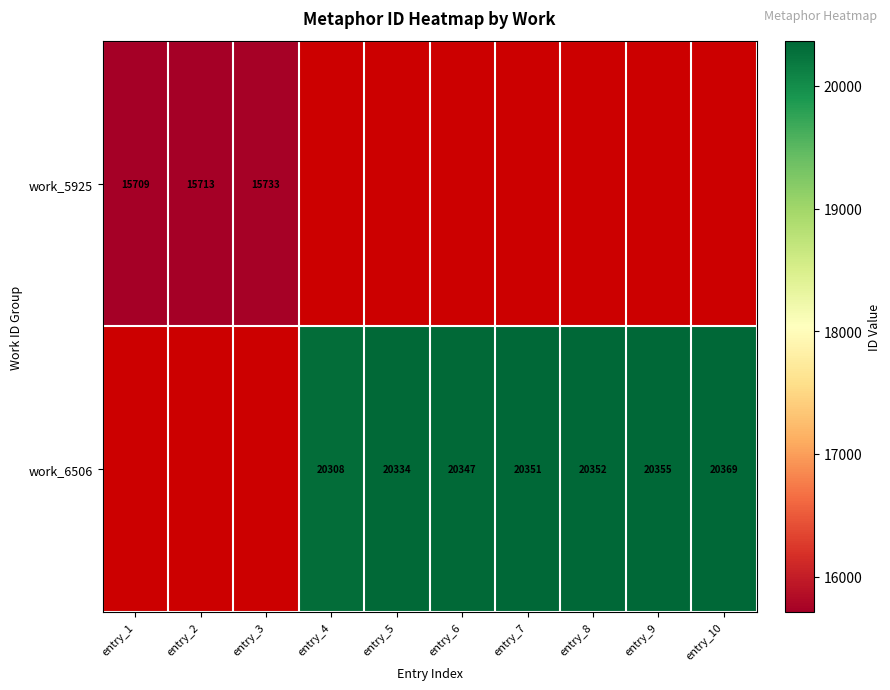

True or false: work_6506 has a value of 36400 at entry_6.

False